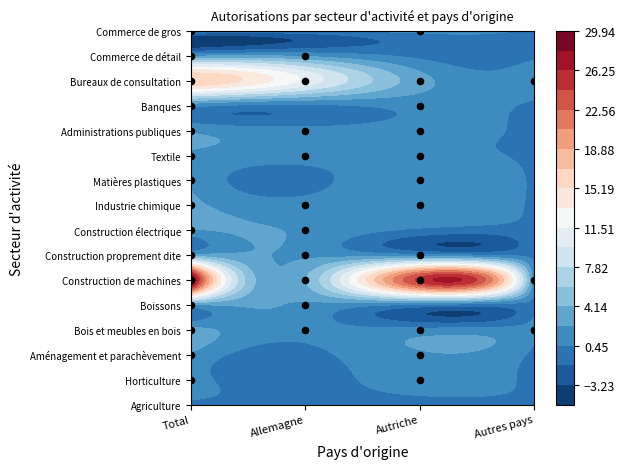

At how many categories does at least one series exceed 4?

3